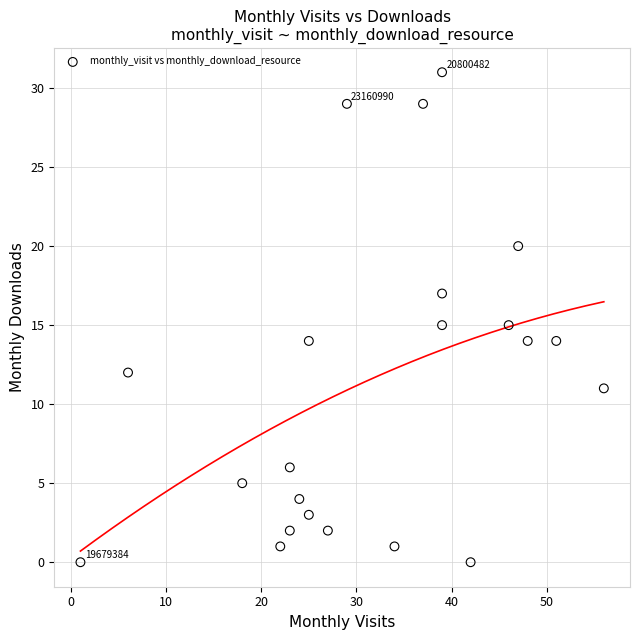

What is the range of X values (max minus min)?

55